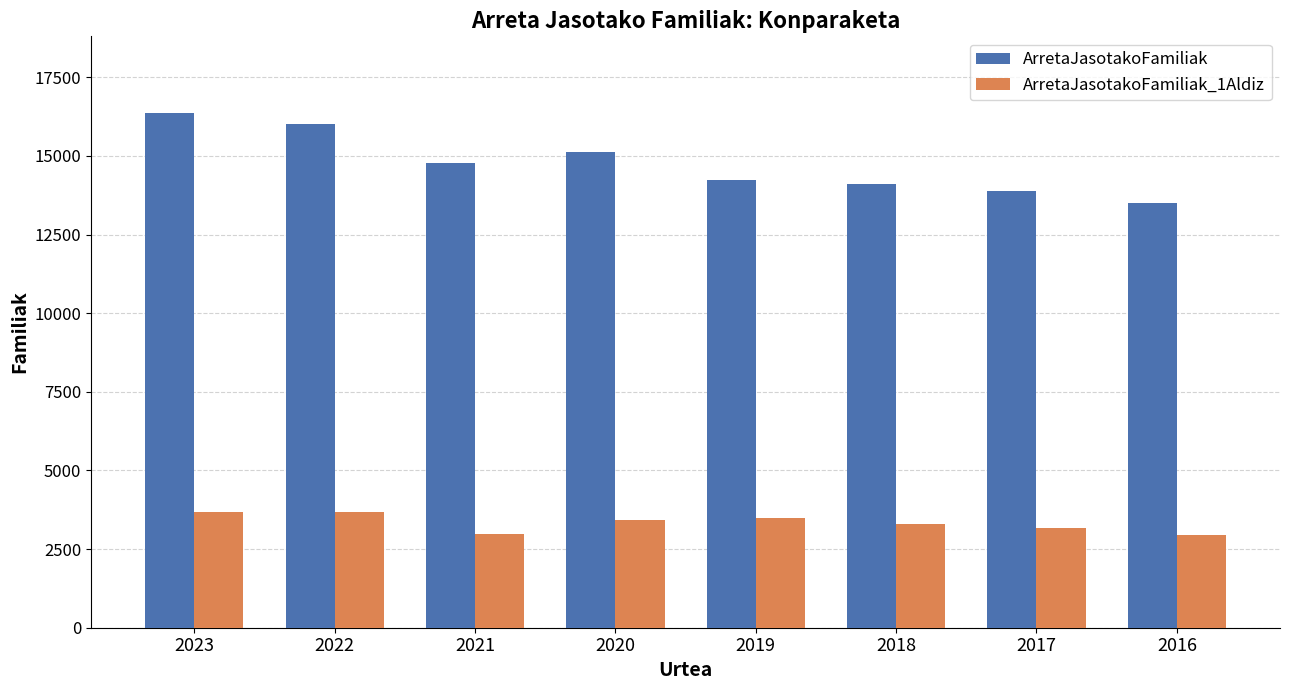

True or false: ArretaJasotakoFamiliak_1Aldiz has a value of 3301 at 2018.

True